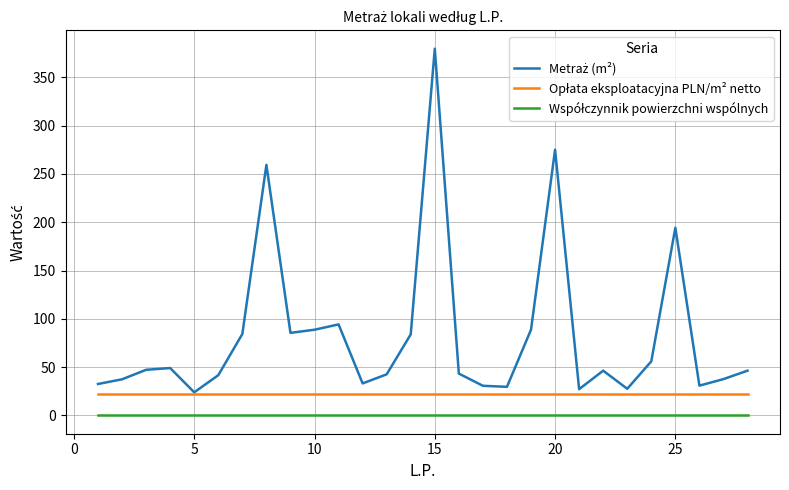

Does the chart display data point markers on the line(s)?

No